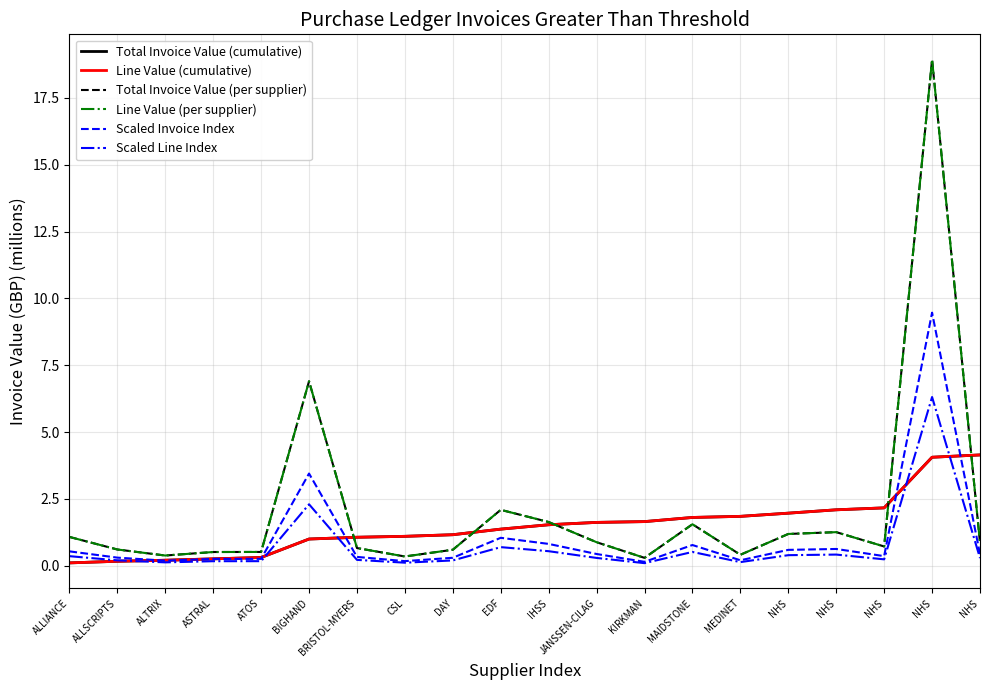

Does the chart have visible grid lines?

Yes